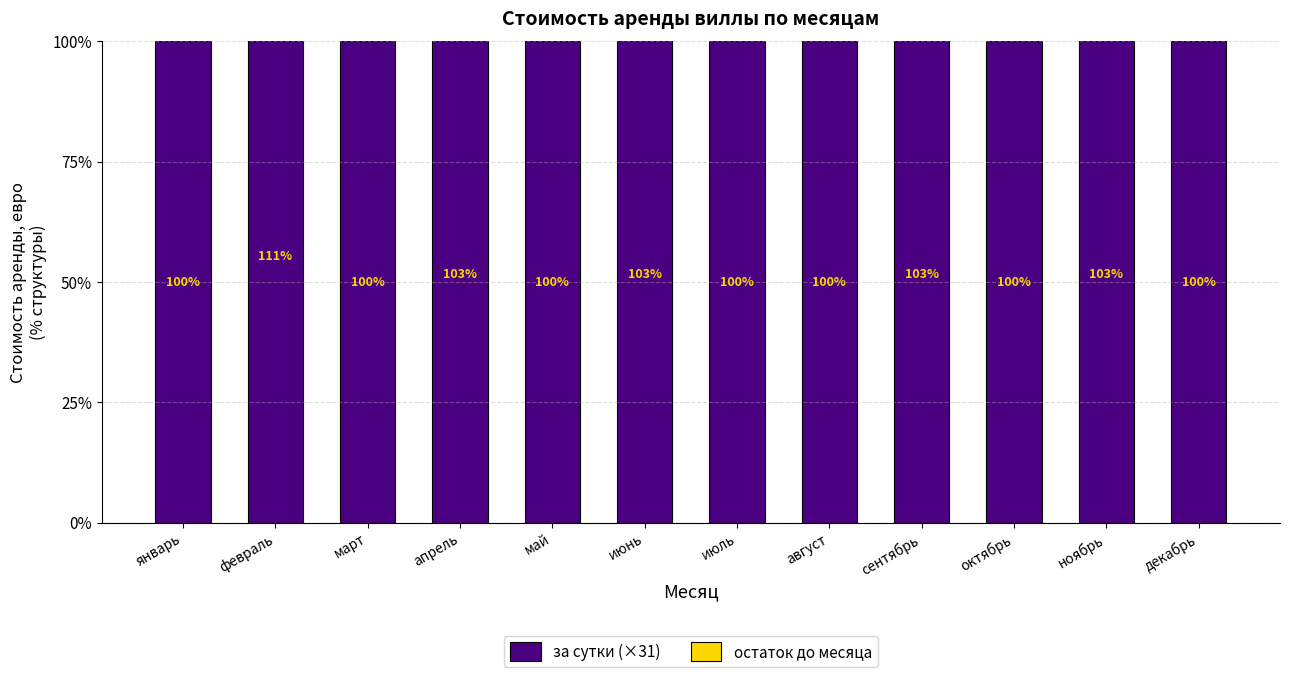

What is the average value of the за сутки (×31) series?

102.0